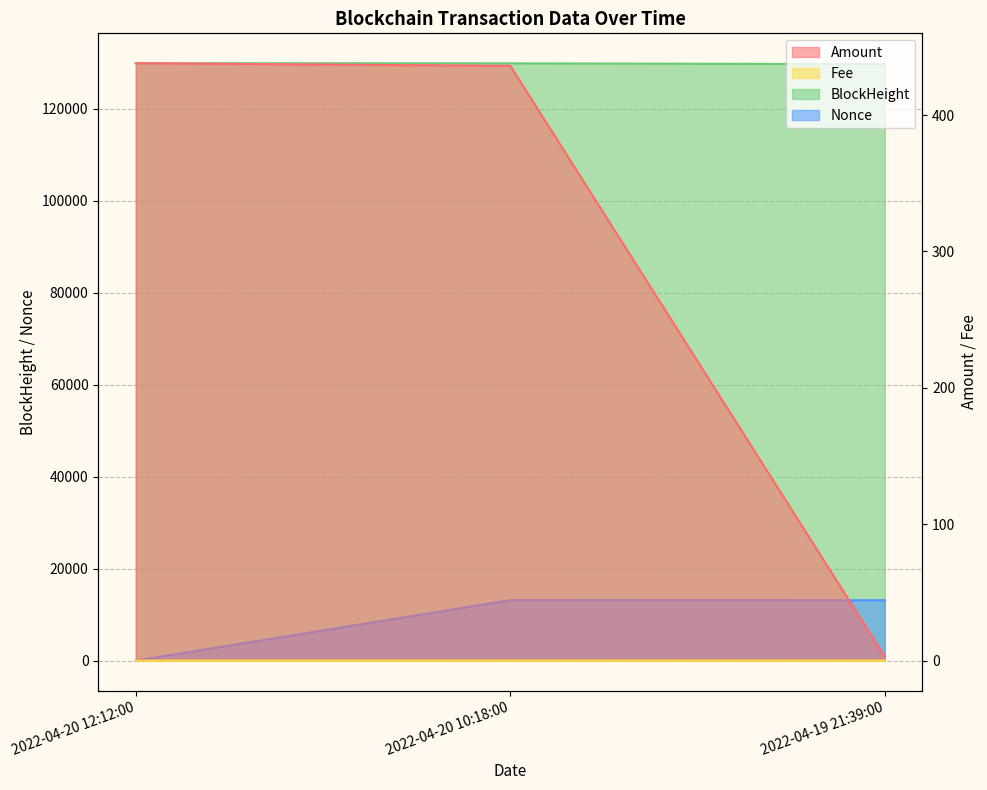

What is the difference between the BlockHeight values at 2022-04-20 12:12:00 and 2022-04-20 10:18:00?

23.0